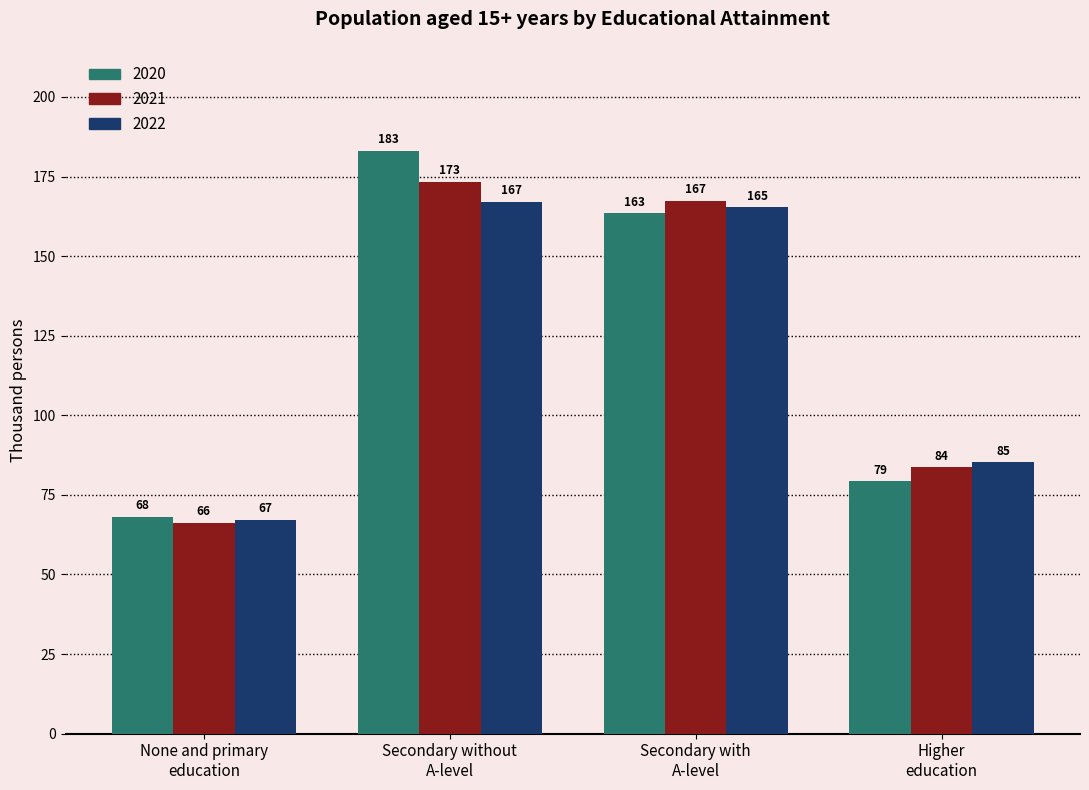

What position from the left is Secondary without
A-level?

2